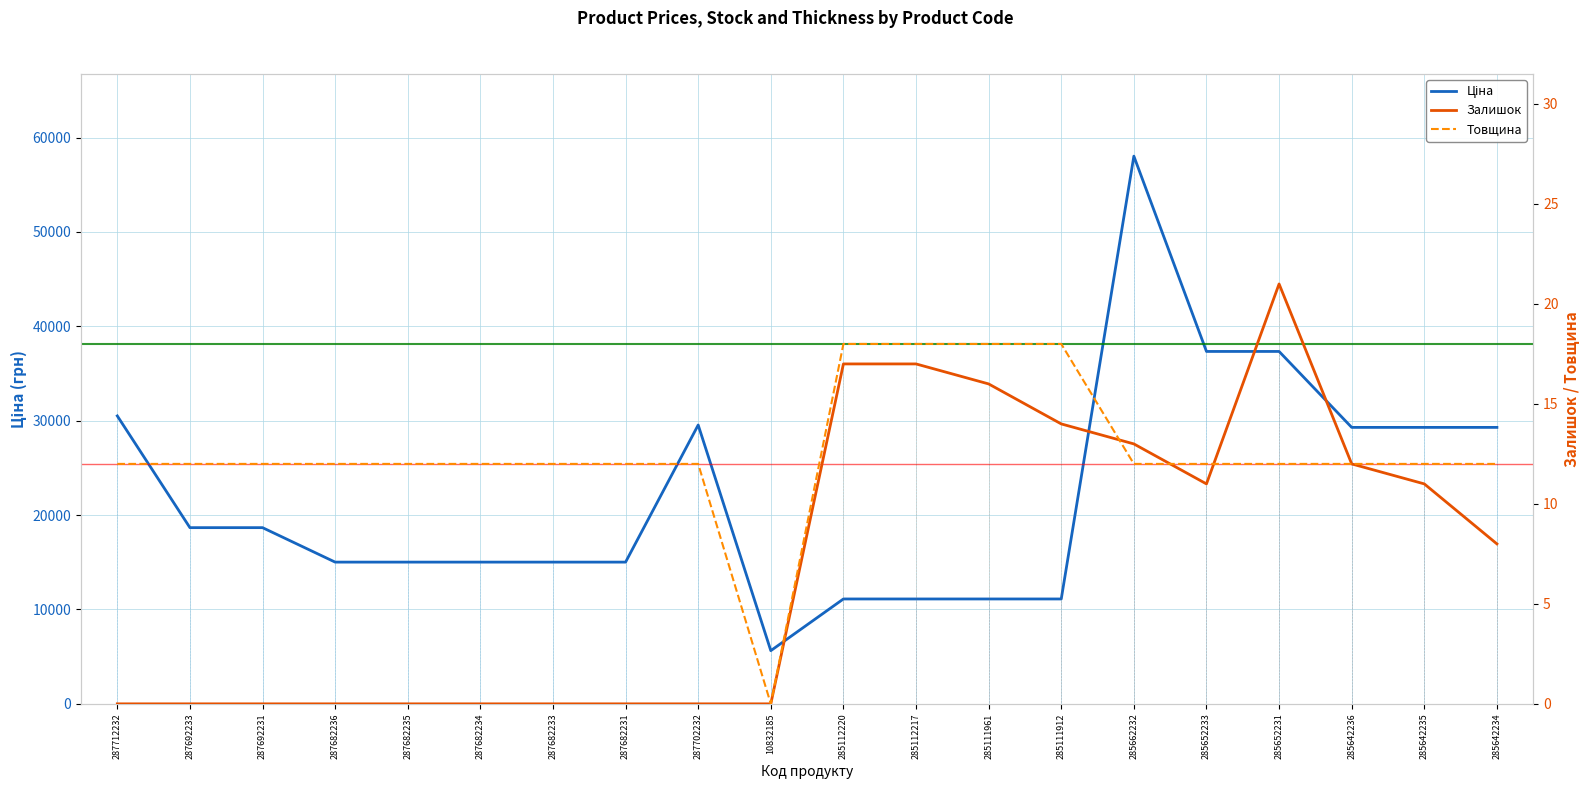

Count the number of categories in the chart.

20